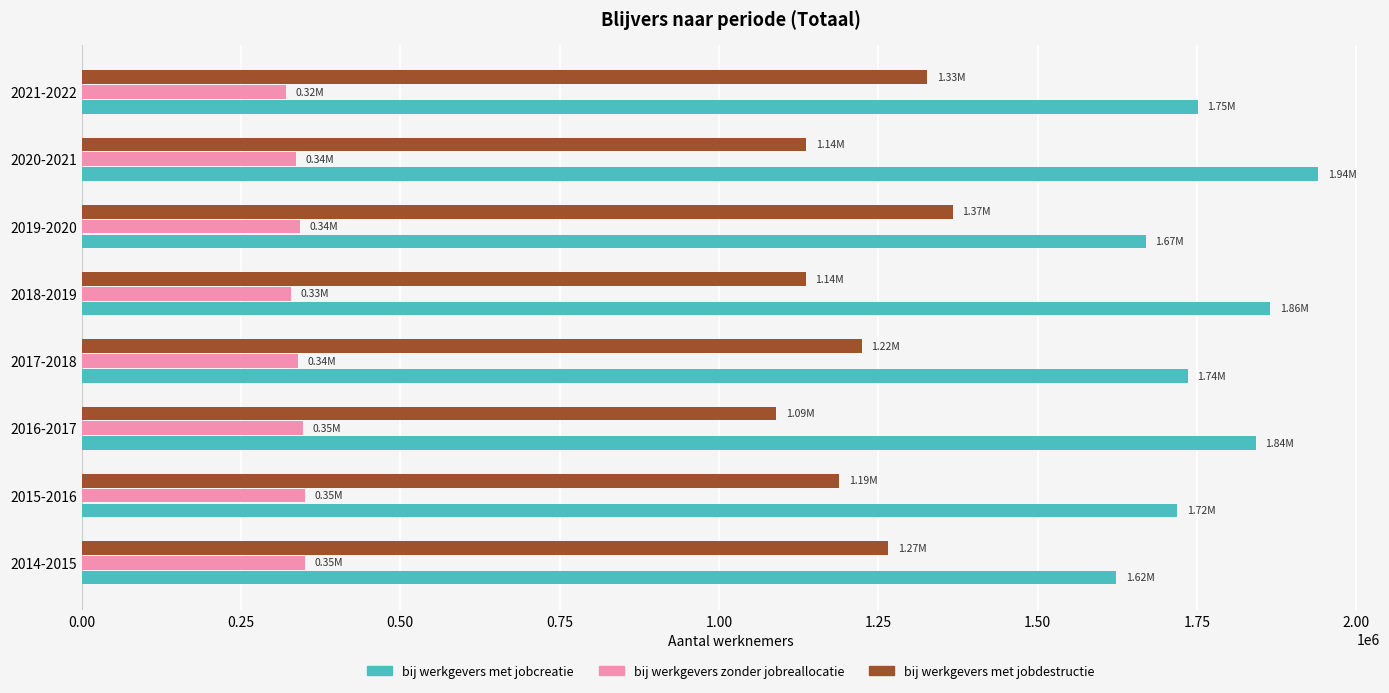

Rank the series by their maximum value, from lowest to highest.

bij werkgevers zonder jobreallocatie, bij werkgevers met jobdestructie, bij werkgevers met jobcreatie